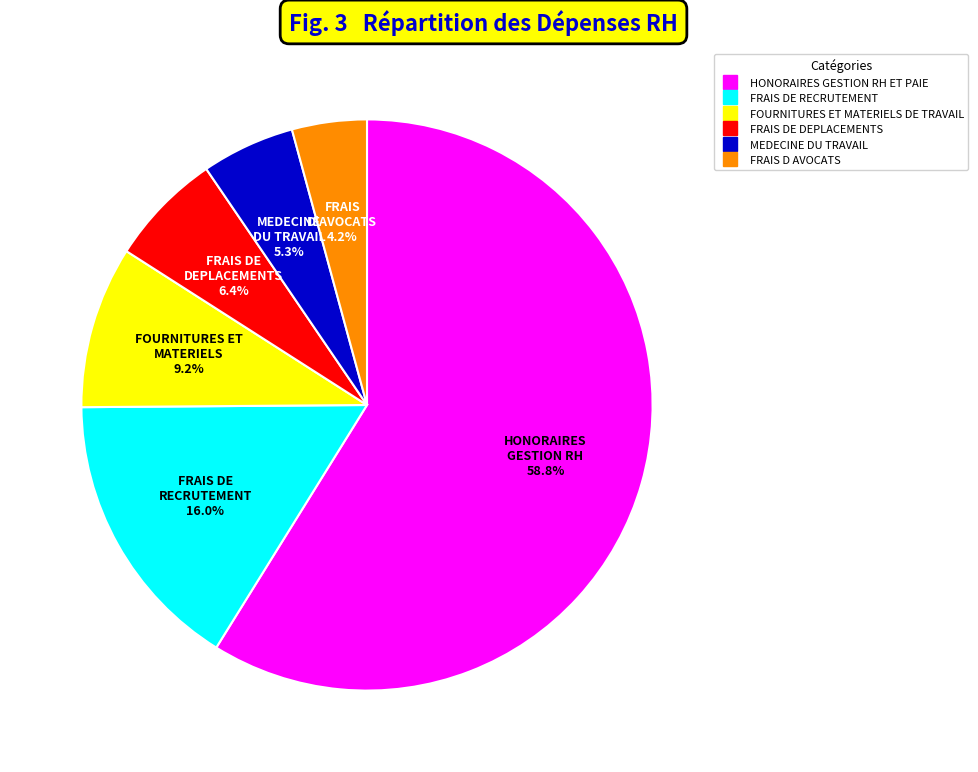

What is the ratio of the value at FRAIS DE DEPLACEMENTS to the value at FRAIS D AVOCATS?

1.5